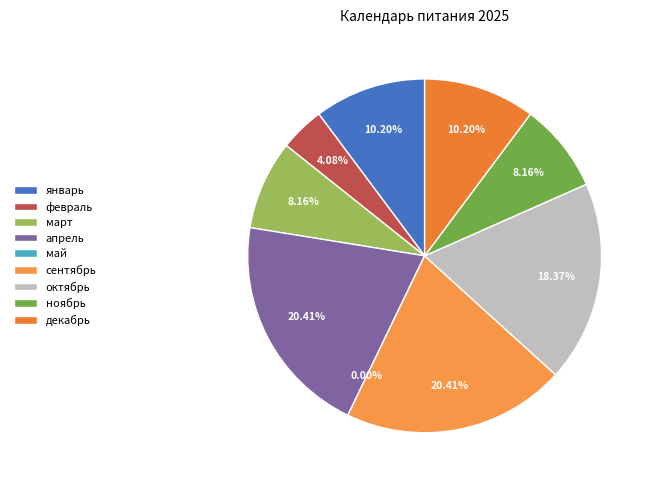

Is it true that март is 8% of the pie?

True